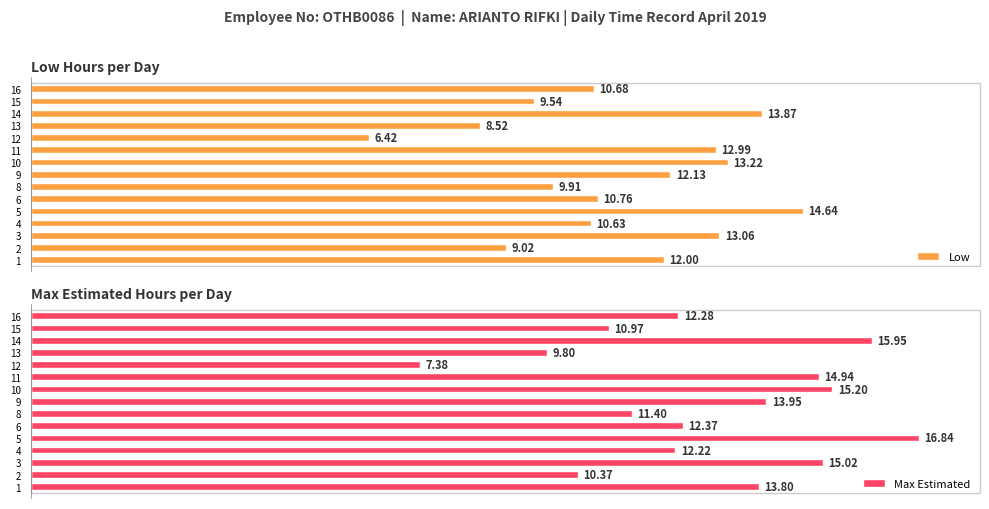

How many values in the Low series exceed 10?

10